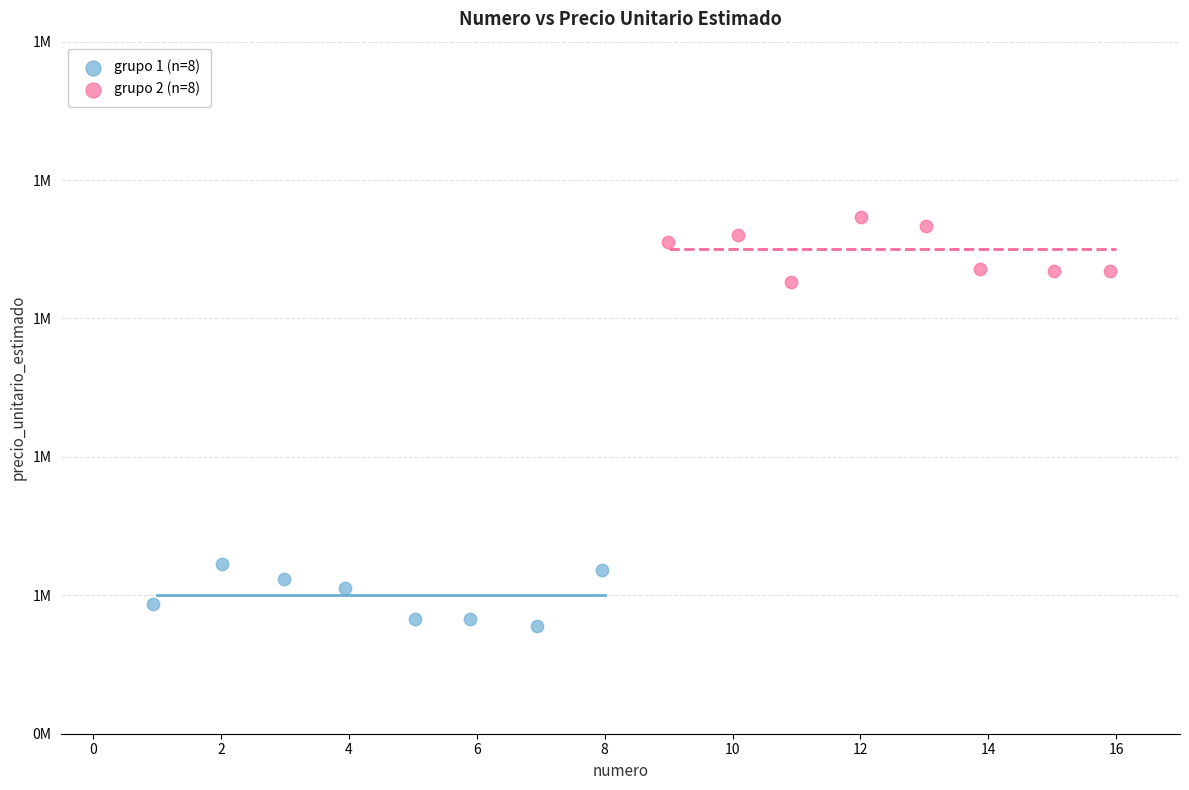

Which series reaches the minimum Y coordinate?

grupo 1 (n=8)